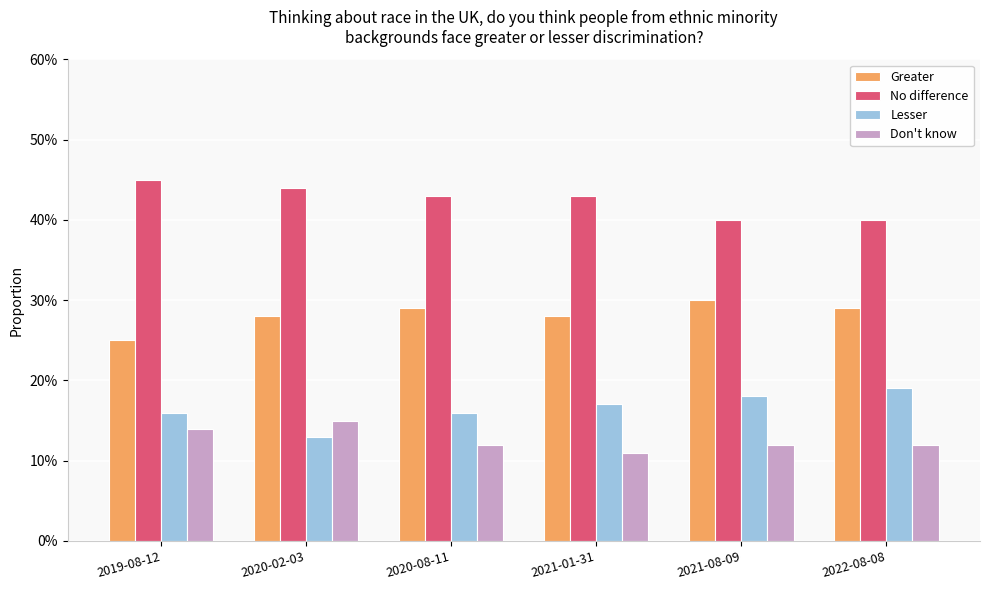

At 2021-01-31, list the series in order from smallest to largest.

Don't know, Lesser, Greater, No difference